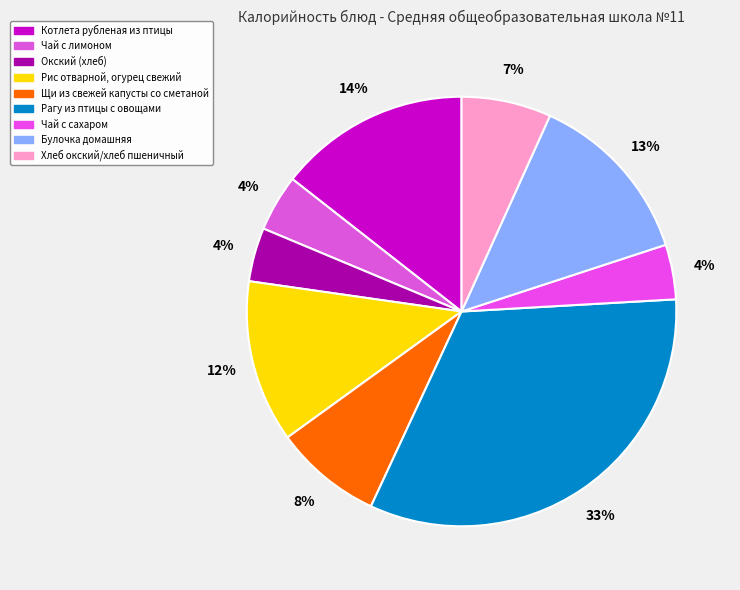

To the nearest percent, what is the combined percentage of Рис отварной, огурец свежий and Чай с сахаром?

16%